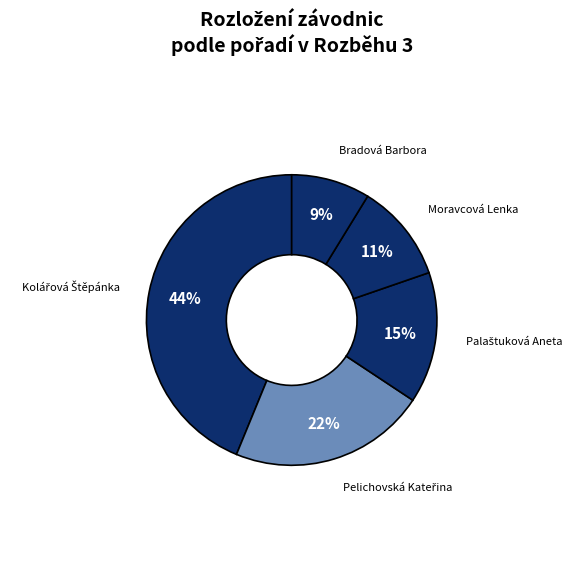

Which category has the smallest portion of the pie?

Bradová Barbora